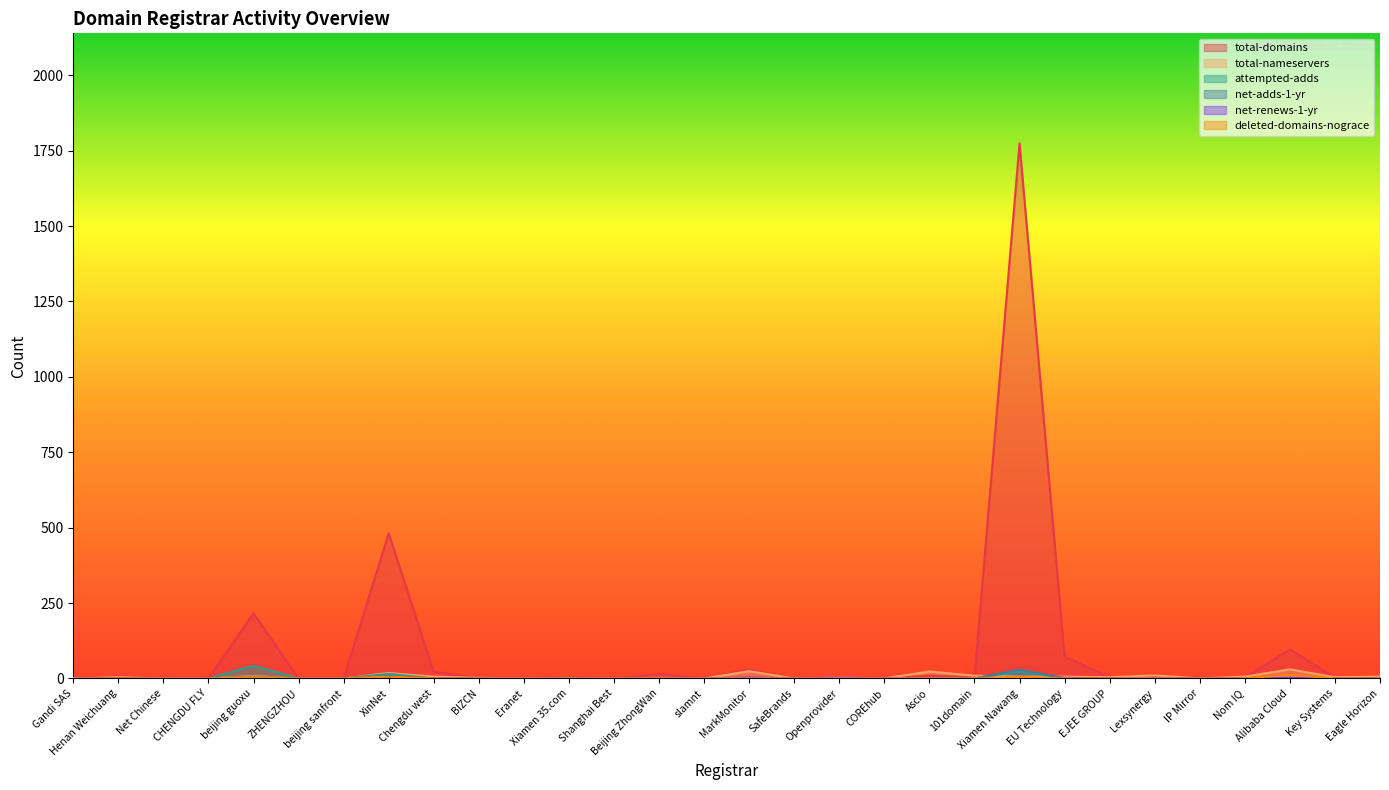

Reading right to left, list all the values displayed in this chart.

total-domains: Eagle Horizon=4	Key Systems=4	Alibaba Cloud=96	Nom IQ=4	IP Mirror=0	Lexsynergy=7	EJEE GROUP=4	EU Technology=72	Xiamen Nawang=1774	101domain=3	Ascio=9	COREhub=0	Openprovider=3	SafeBrands=0	MarkMonitor=29	slamnt=0	Beijing ZhongWan=14	Shanghai Best=0	Xiamen 35.com=5	Eranet=0	BIZCN=1	Chengdu west=22	XinNet=481	beijing sanfront=0	ZHENGZHOU=0	beijing guoxu=216	CHENGDU FLY=0	Net Chinese=0	Henan Weichuang=7	Gandi SAS=0
total-nameservers: Eagle Horizon=6	Key Systems=4	Alibaba Cloud=30	Nom IQ=6	IP Mirror=0	Lexsynergy=10	EJEE GROUP=4	EU Technology=6	Xiamen Nawang=6	101domain=9	Ascio=23	COREhub=0	Openprovider=3	SafeBrands=0	MarkMonitor=24	slamnt=0	Beijing ZhongWan=2	Shanghai Best=0	Xiamen 35.com=2	Eranet=0	BIZCN=2	Chengdu west=6	XinNet=18	beijing sanfront=0	ZHENGZHOU=0	beijing guoxu=8	CHENGDU FLY=0	Net Chinese=0	Henan Weichuang=4	Gandi SAS=0
attempted-adds: Eagle Horizon=0	Key Systems=0	Alibaba Cloud=2	Nom IQ=0	IP Mirror=0	Lexsynergy=0	EJEE GROUP=0	EU Technology=1	Xiamen Nawang=23	101domain=0	Ascio=0	COREhub=0	Openprovider=0	SafeBrands=0	MarkMonitor=0	slamnt=0	Beijing ZhongWan=0	Shanghai Best=0	Xiamen 35.com=0	Eranet=0	BIZCN=0	Chengdu west=0	XinNet=15	beijing sanfront=0	ZHENGZHOU=0	beijing guoxu=42	CHENGDU FLY=0	Net Chinese=0	Henan Weichuang=0	Gandi SAS=0
net-adds-1-yr: Eagle Horizon=0	Key Systems=0	Alibaba Cloud=1	Nom IQ=0	IP Mirror=0	Lexsynergy=0	EJEE GROUP=0	EU Technology=1	Xiamen Nawang=29	101domain=0	Ascio=0	COREhub=0	Openprovider=0	SafeBrands=0	MarkMonitor=0	slamnt=0	Beijing ZhongWan=0	Shanghai Best=0	Xiamen 35.com=0	Eranet=0	BIZCN=0	Chengdu west=0	XinNet=8	beijing sanfront=0	ZHENGZHOU=0	beijing guoxu=6	CHENGDU FLY=0	Net Chinese=0	Henan Weichuang=0	Gandi SAS=0
net-renews-1-yr: Eagle Horizon=0	Key Systems=0	Alibaba Cloud=1	Nom IQ=0	IP Mirror=0	Lexsynergy=0	EJEE GROUP=0	EU Technology=2	Xiamen Nawang=0	101domain=0	Ascio=0	COREhub=0	Openprovider=3	SafeBrands=0	MarkMonitor=3	slamnt=0	Beijing ZhongWan=0	Shanghai Best=0	Xiamen 35.com=0	Eranet=0	BIZCN=0	Chengdu west=0	XinNet=6	beijing sanfront=0	ZHENGZHOU=0	beijing guoxu=1	CHENGDU FLY=0	Net Chinese=0	Henan Weichuang=0	Gandi SAS=0
deleted-domains-nograce: Eagle Horizon=0	Key Systems=0	Alibaba Cloud=12	Nom IQ=0	IP Mirror=0	Lexsynergy=0	EJEE GROUP=0	EU Technology=0	Xiamen Nawang=5	101domain=0	Ascio=0	COREhub=0	Openprovider=0	SafeBrands=0	MarkMonitor=0	slamnt=0	Beijing ZhongWan=0	Shanghai Best=0	Xiamen 35.com=0	Eranet=0	BIZCN=0	Chengdu west=0	XinNet=6	beijing sanfront=0	ZHENGZHOU=0	beijing guoxu=4	CHENGDU FLY=0	Net Chinese=0	Henan Weichuang=0	Gandi SAS=0